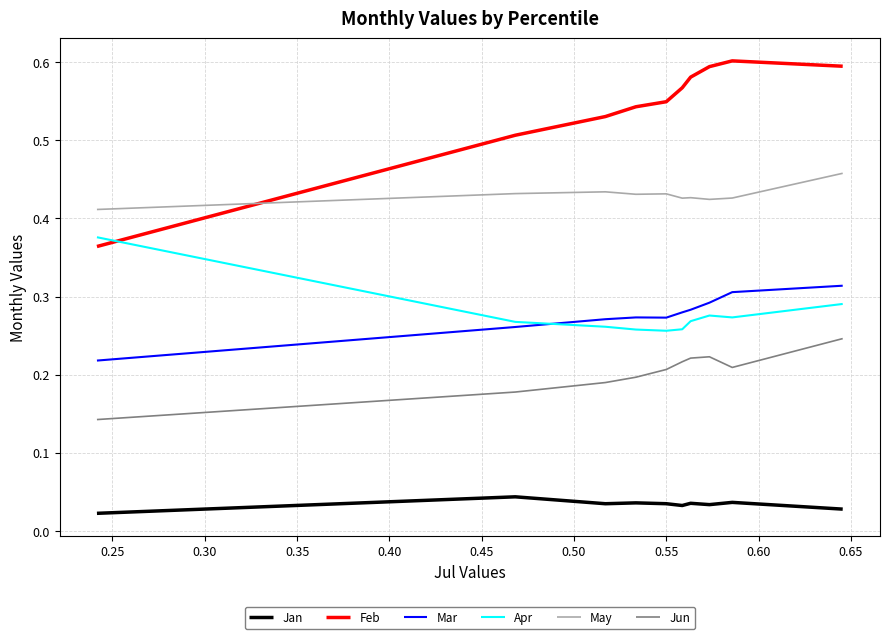

True or false: Mar and Jun intersect in this chart.

False